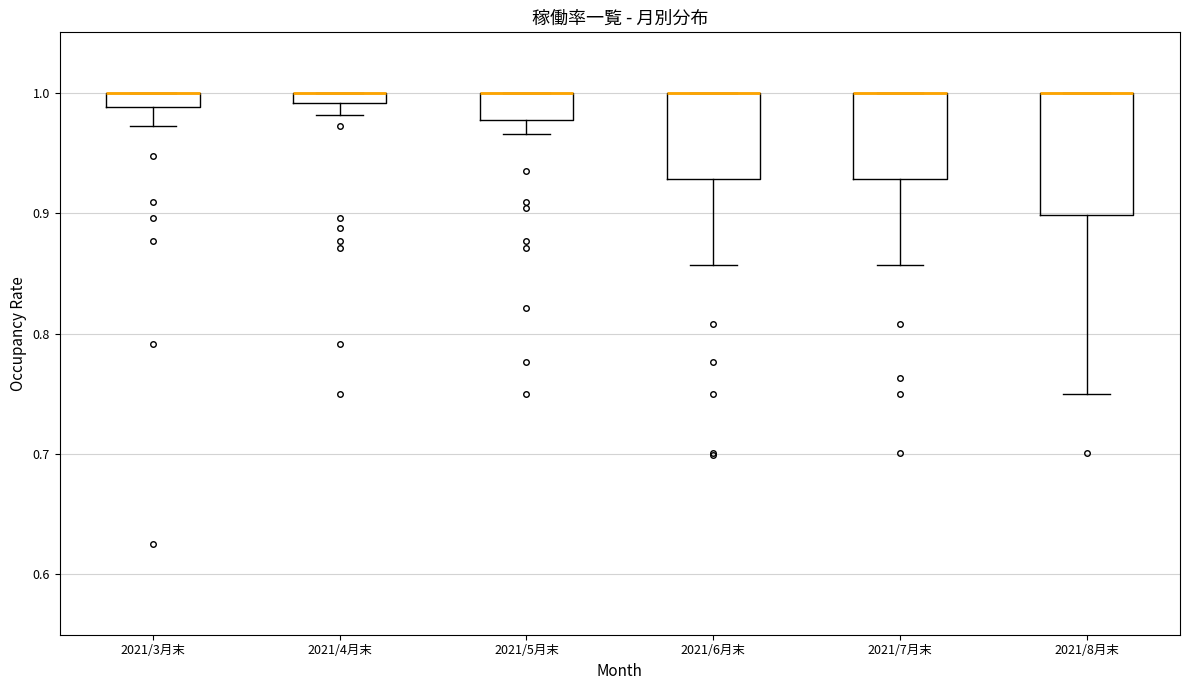

Which box is the tallest, from its lower edge to its upper edge?

2021/8月末